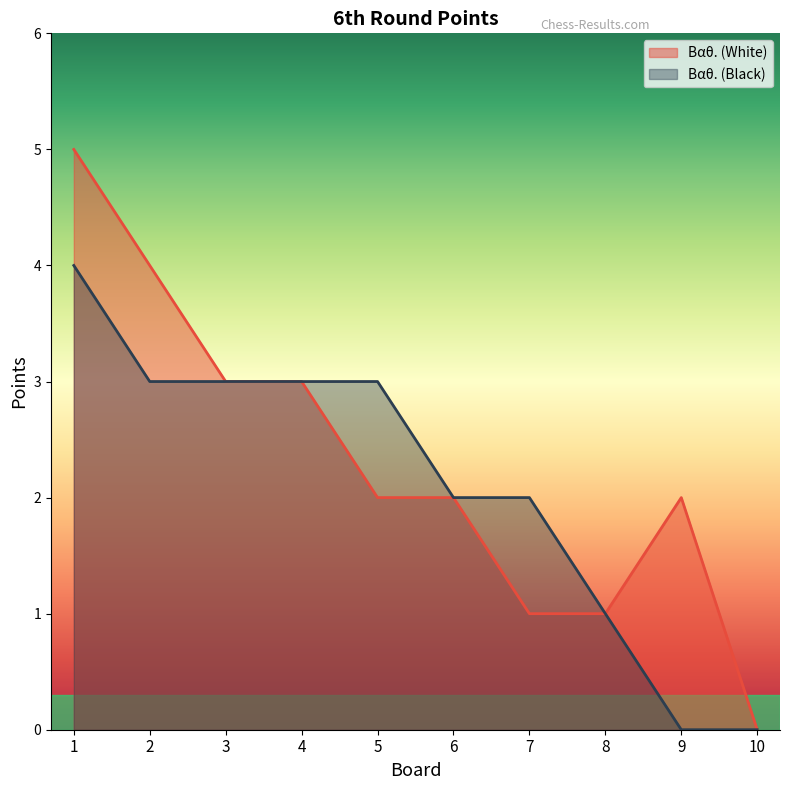

Reading right to left, list all the values displayed in this chart.

Βαθ. (White): 10=0	9=2	8=1	7=1	6=2	5=2	4=3	3=3	2=4	1=5
Βαθ. (Black): 10=0	9=0	8=1	7=2	6=2	5=3	4=3	3=3	2=3	1=4